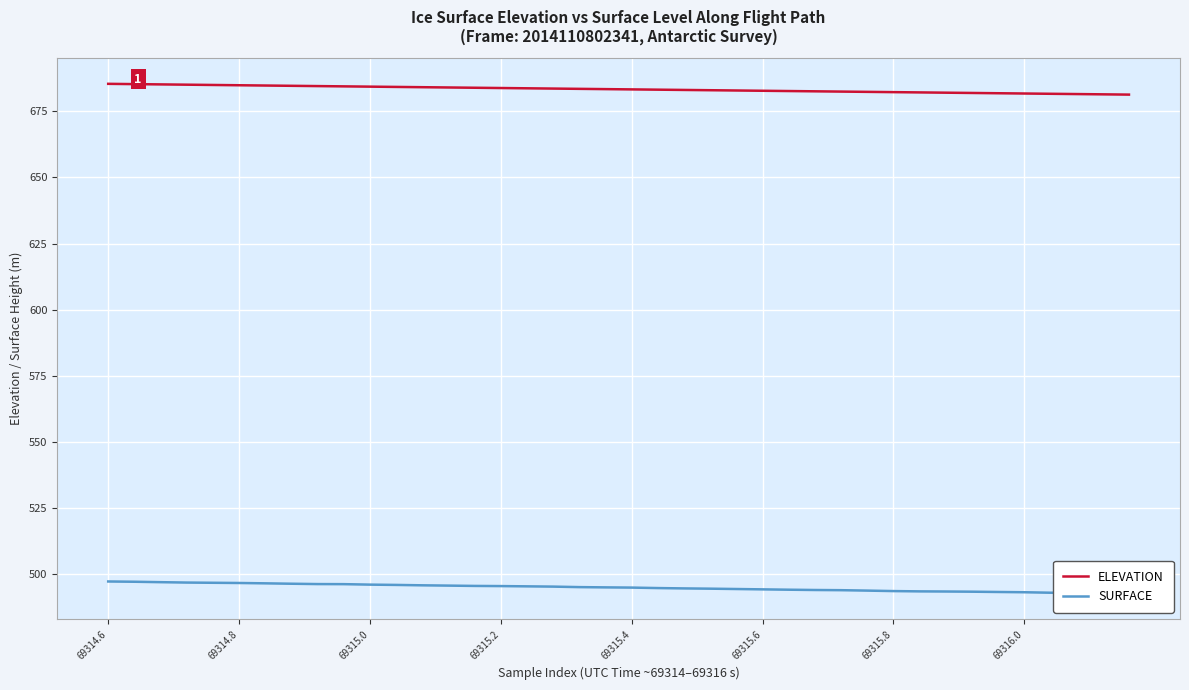

Is it true that ELEVATION equals 933.2 at 69315.8?

False